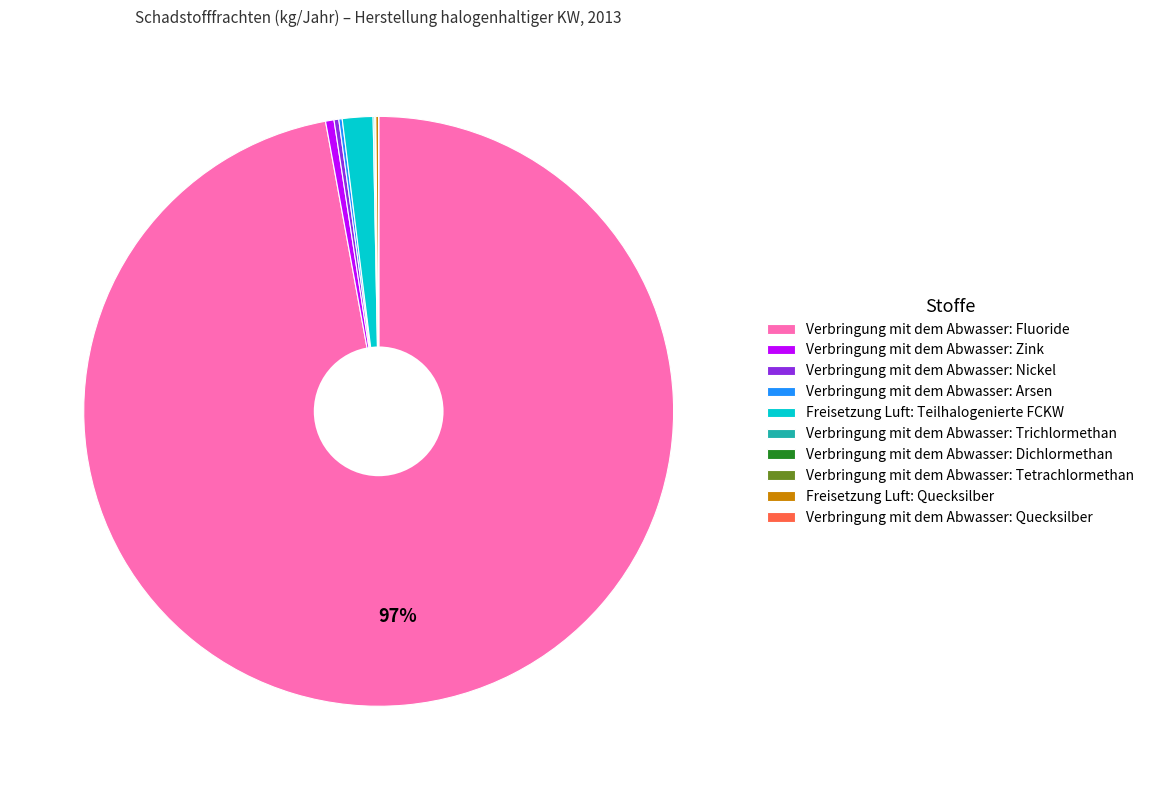

Is the sum of Verbringung mit dem Abwasser: Zink and Verbringung mit dem Abwasser: Fluoride greater than half?

Yes